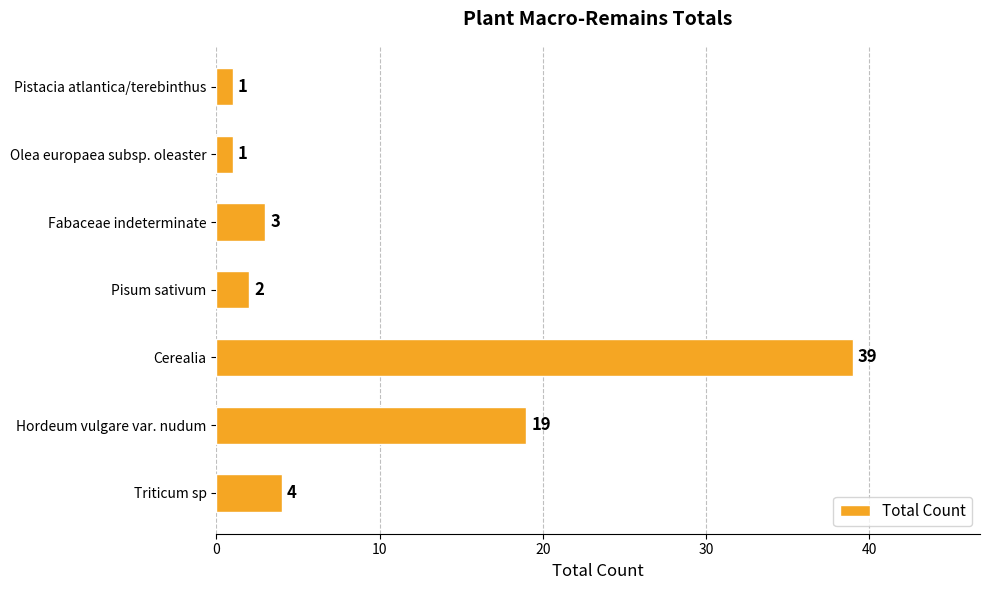

Which category has the highest value across all series?

Cerealia